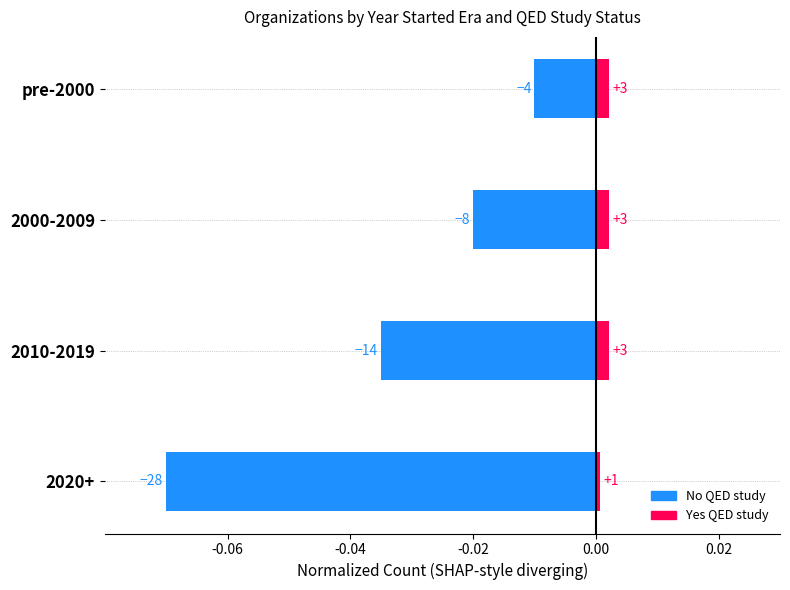

True or false: Yes QED study has a value of 0.0 at 2020+.

False